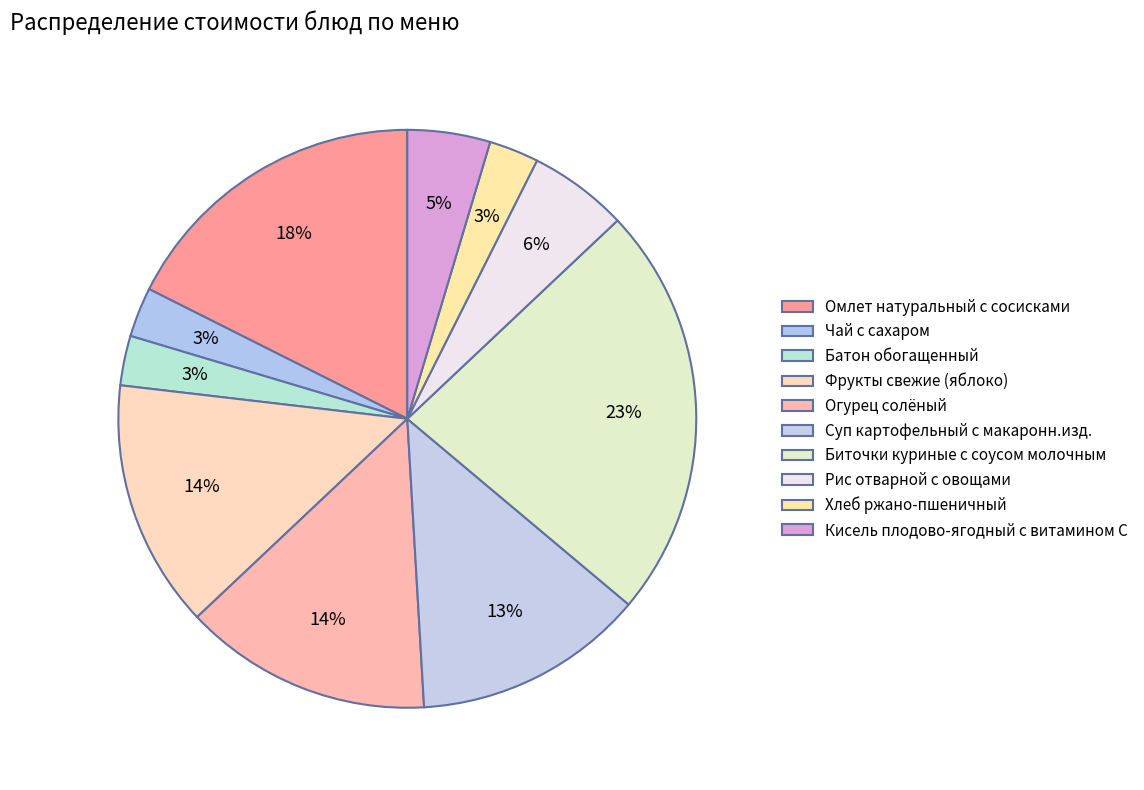

The Фрукты свежие (яблоко) slice represents 20% of the pie. True or false?

False